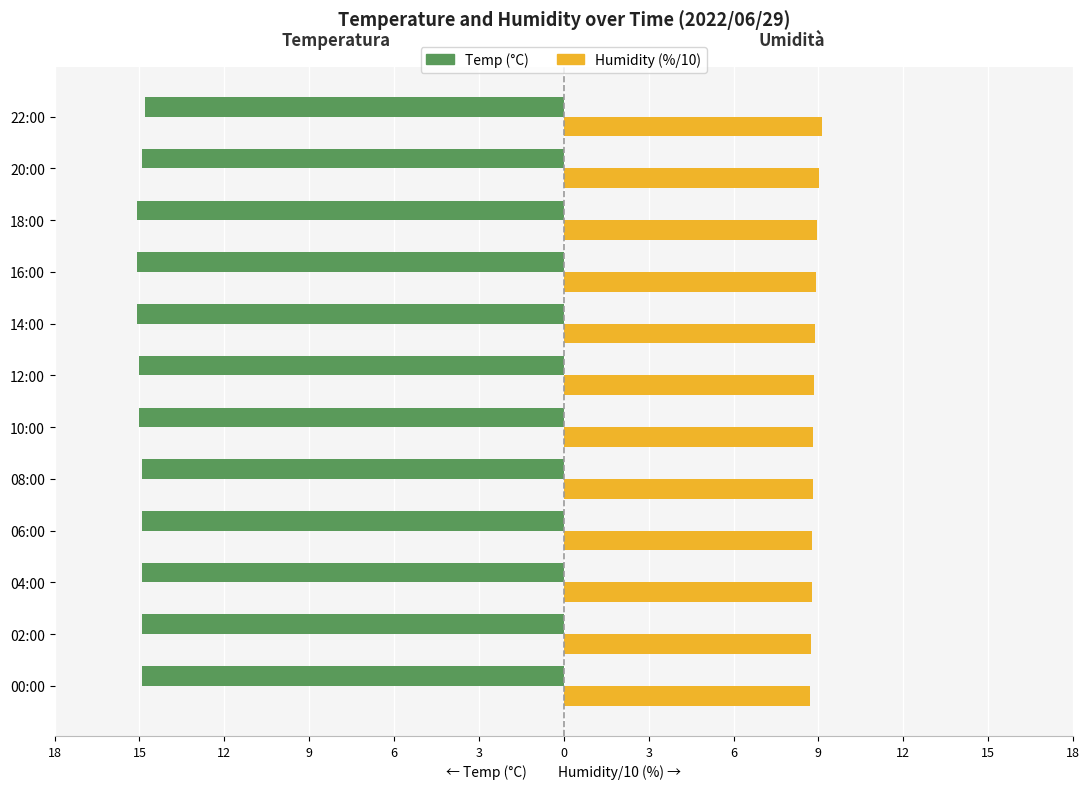

The Humidity (/10) series shows 2.9 at 18:00. True or false?

False